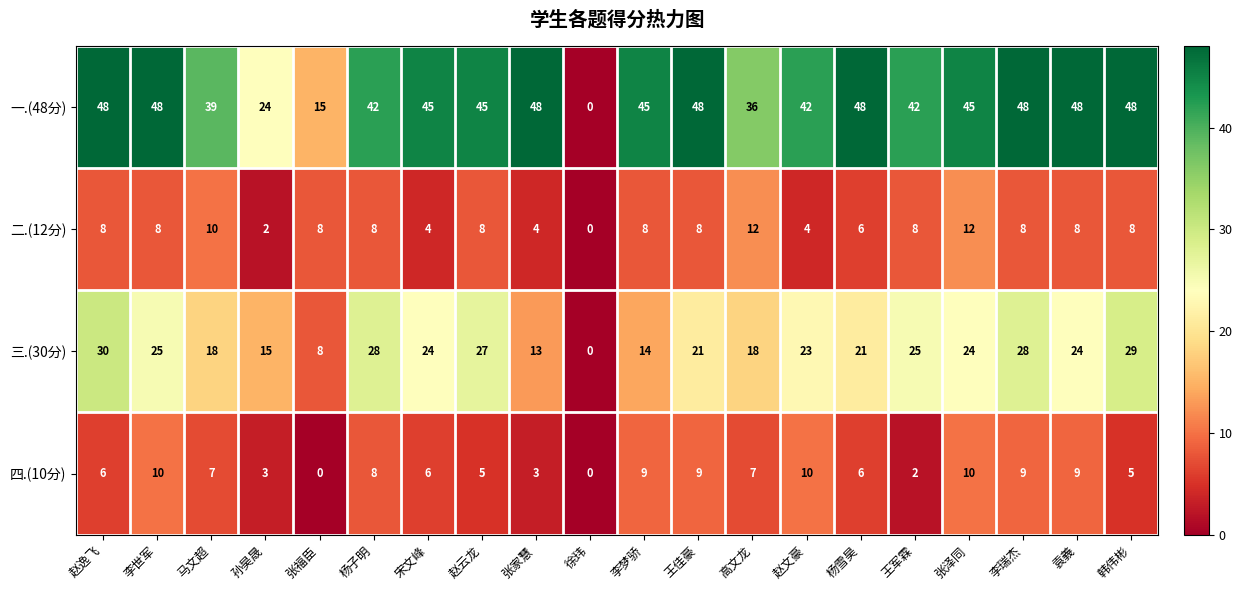

At 高文龙, list the series in order from smallest to largest.

四.(10分), 二.(12分), 三.(30分), 一.(48分)